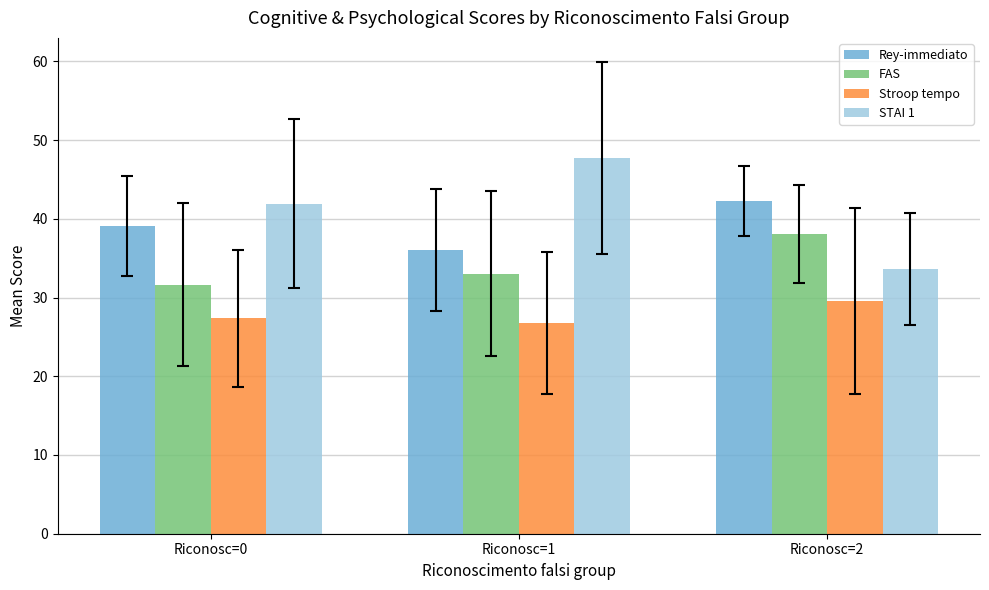

List the labels in order of STAI 1 value, smallest first.

Riconosc=2, Riconosc=0, Riconosc=1